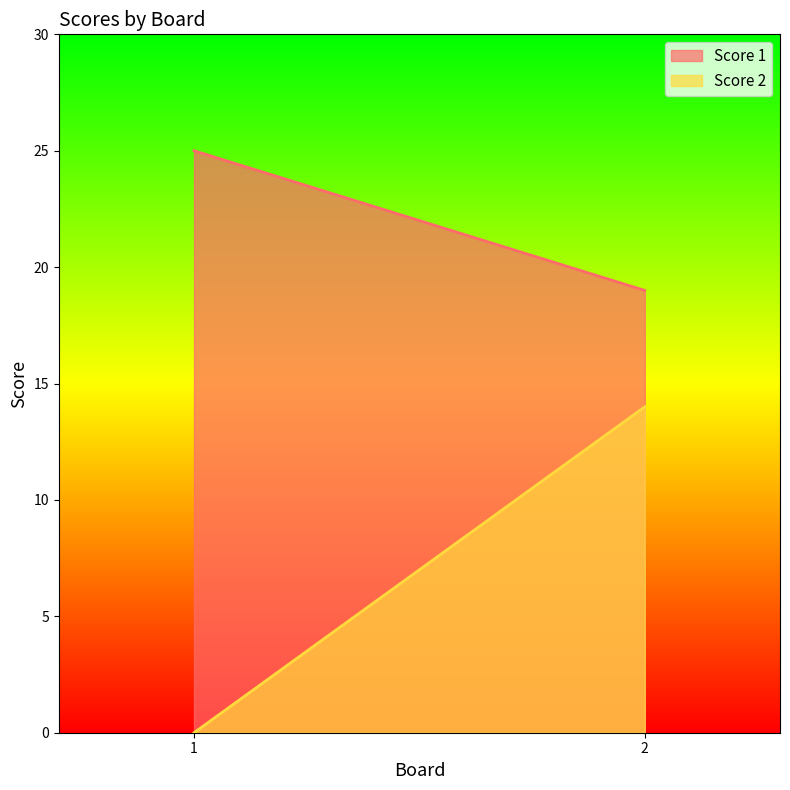

Is the value of Score 1 at 2 greater than the value of Score 2 at 2?

Yes